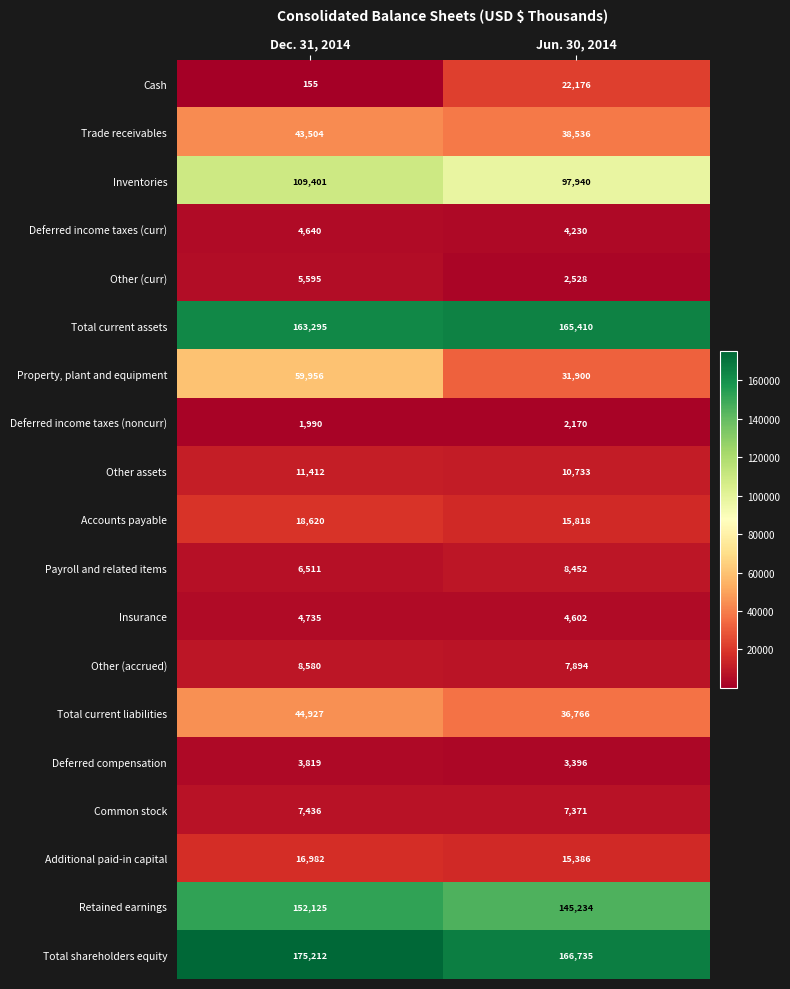

Is it true that Inventories equals 153040 at Dec. 31, 2014?

False